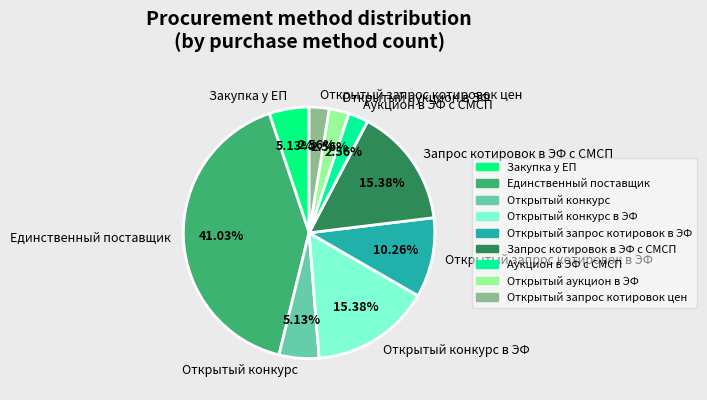

Which category has the biggest portion of the pie?

Единственный поставщик